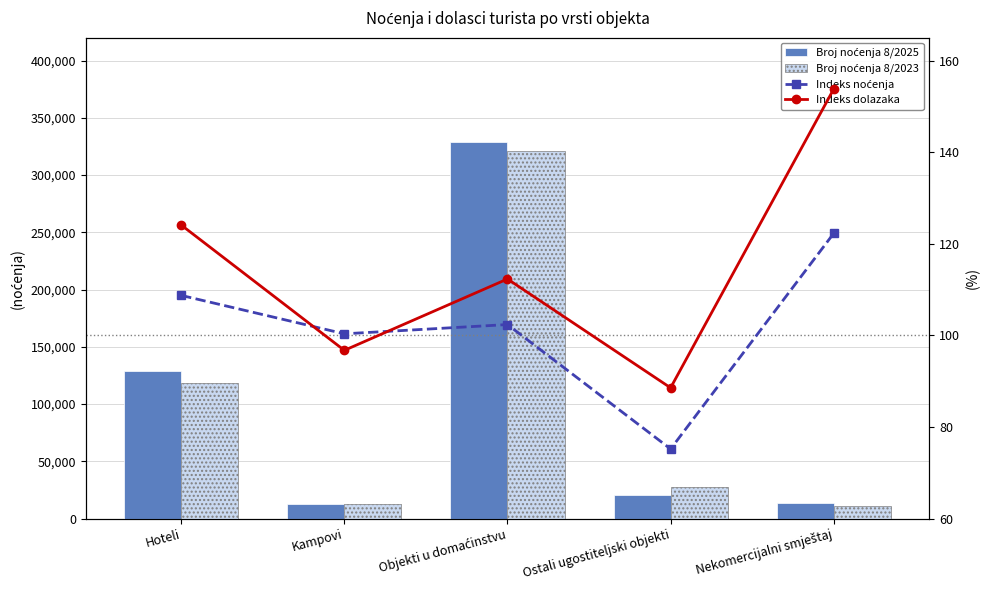

Between Hoteli and Nekomercijalni smještaj, which is larger?

Hoteli